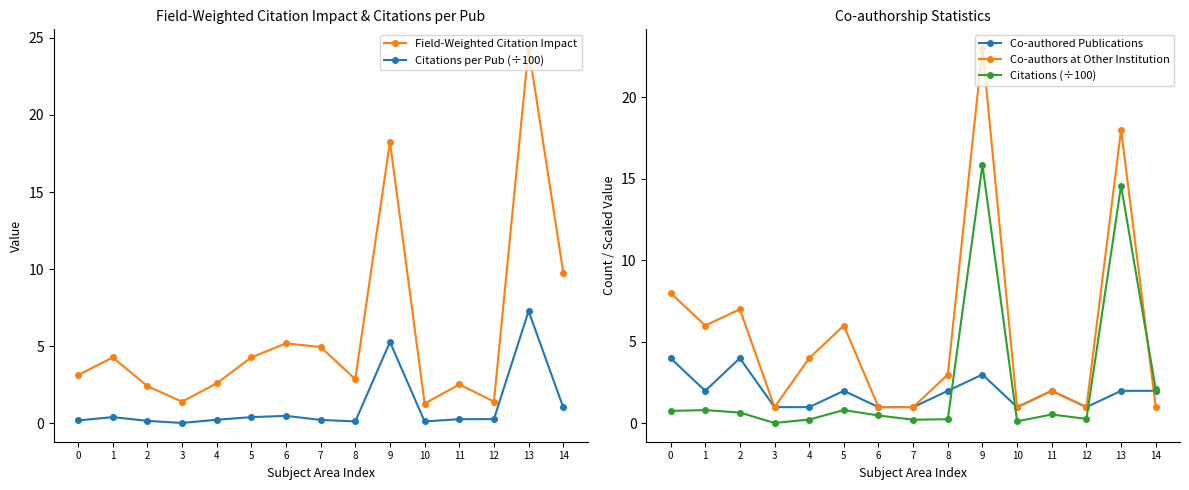

What is the difference between the maximum and second lowest values in the Field-Weighted Citation Impact series?

22.9